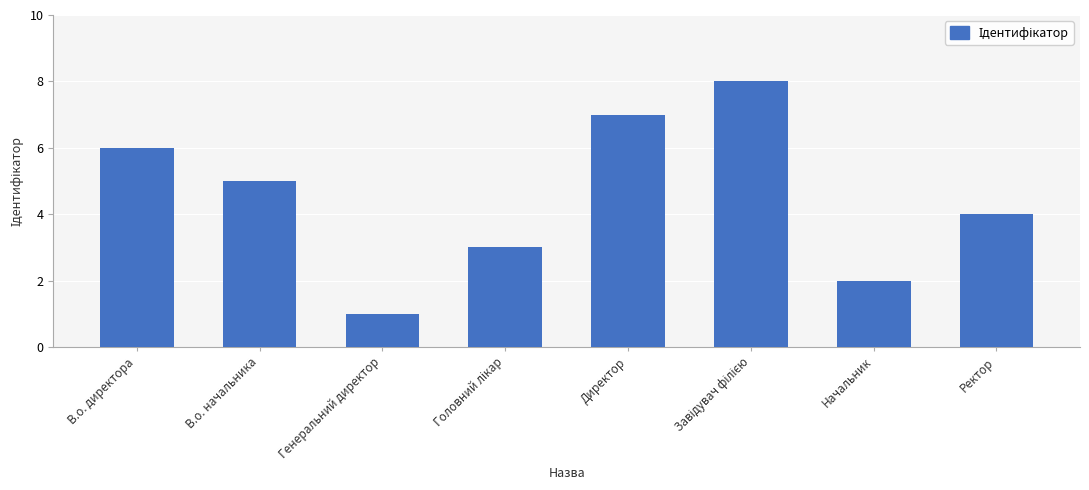

What is the value of the 6th bar from the left?

8